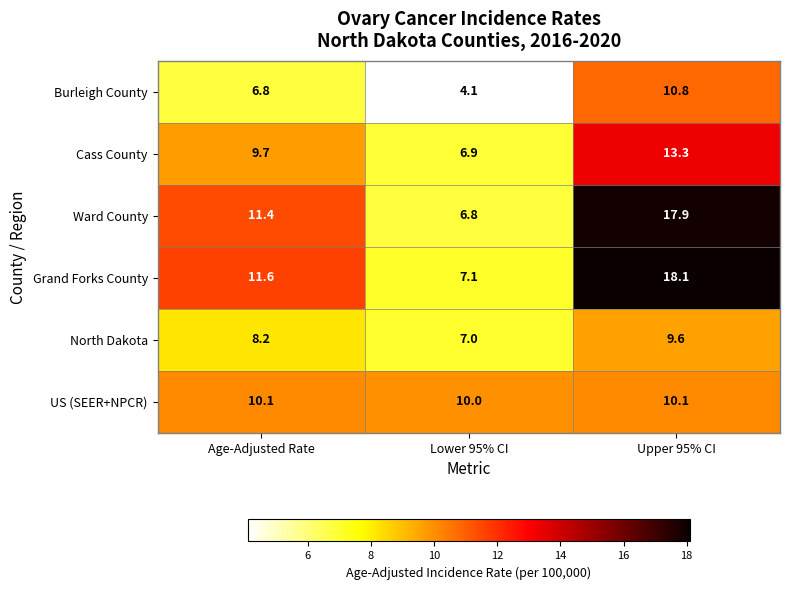

How many data points does each series have?

3